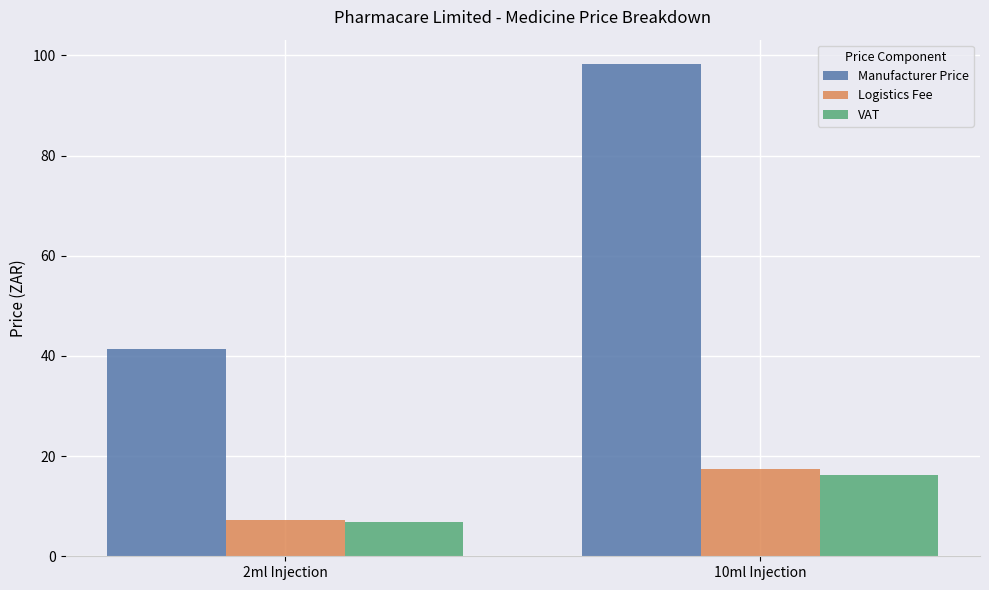

What is the value of the Logistics Fee bar at the 1st from the left?

7.3